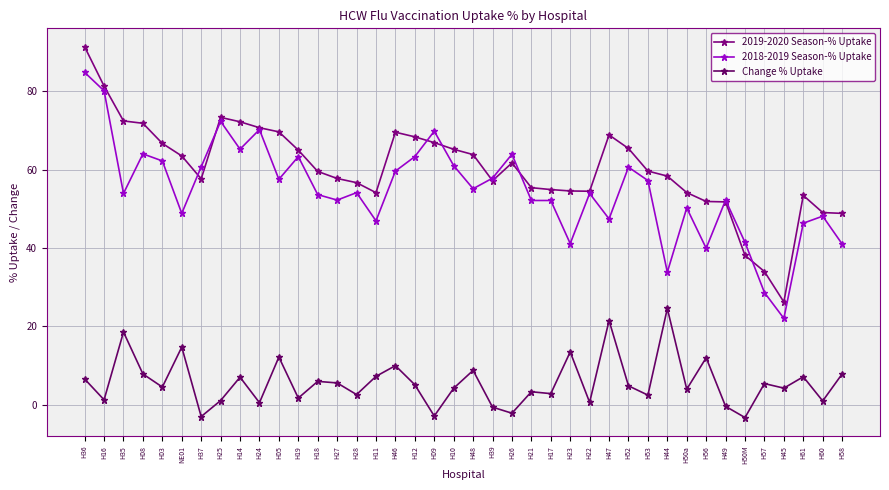

What is the difference between the Change % Uptake values at H22 and H44?

24.0